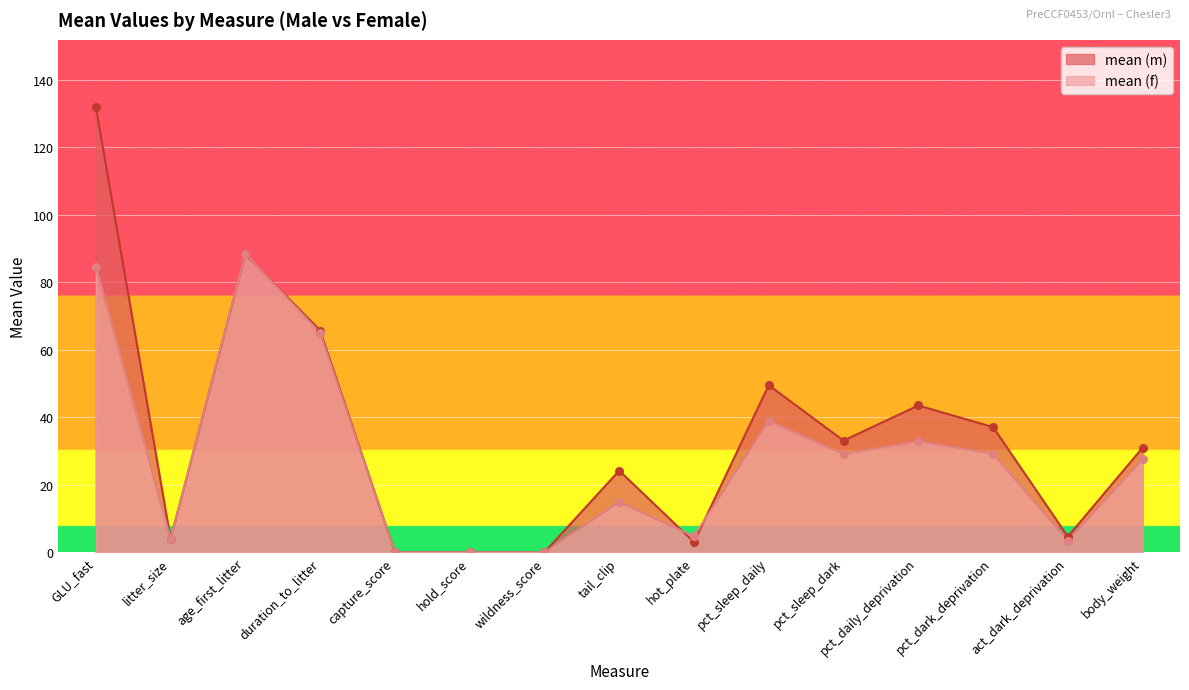

Which series has the widest spread of Y values?

mean (m)